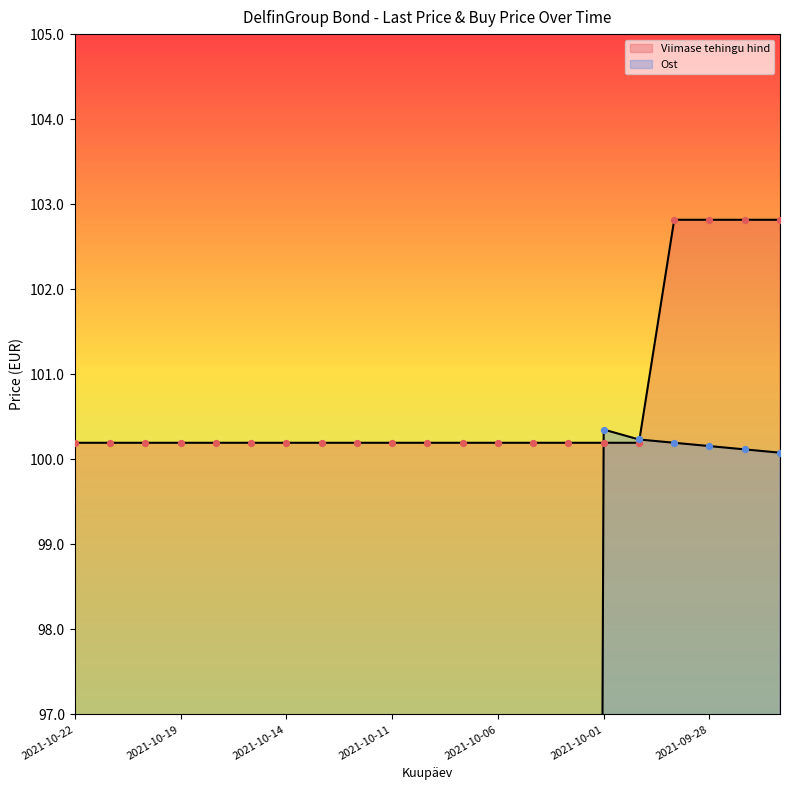

What are all the series names shown in the legend?

Viimase tehingu hind, Ost